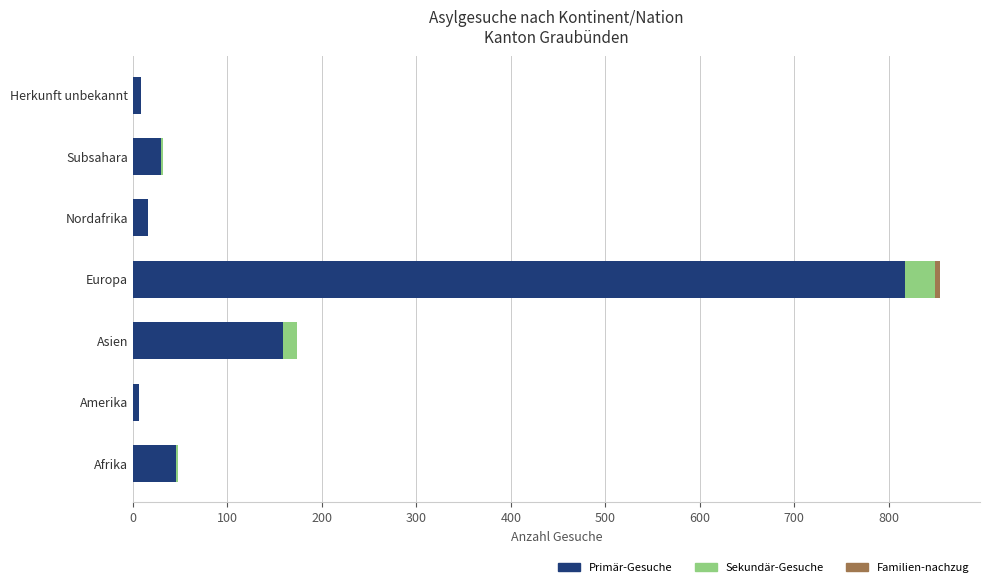

At which category is the sum across all series the highest?

Europa